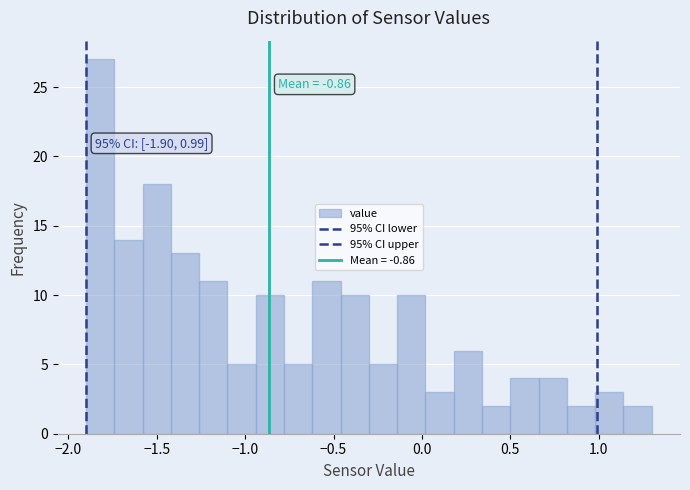

Read against the x-axis, roughly where is the centre of the tallest bar?

-1.80